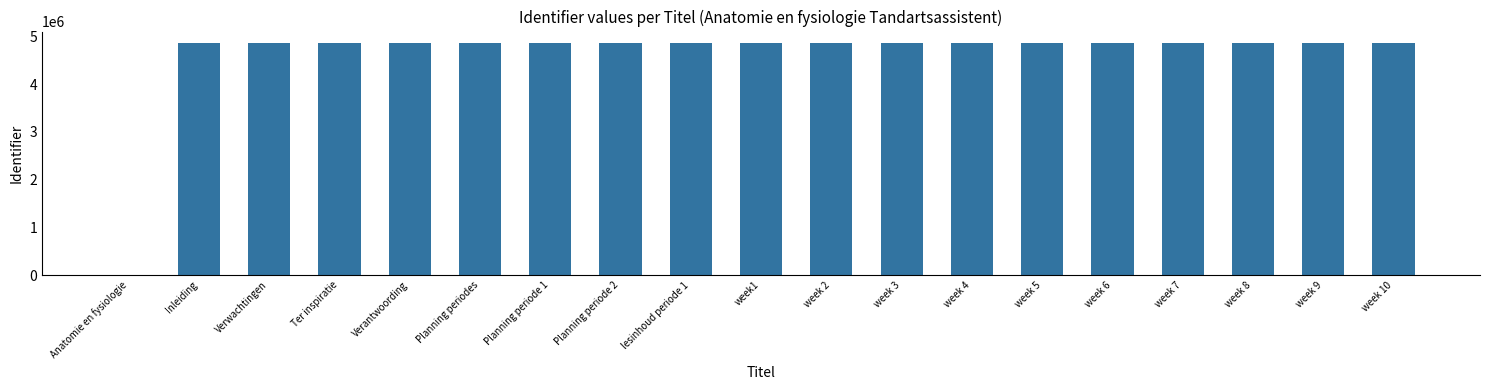

What is the difference between the values at week 9 and week 6?

12